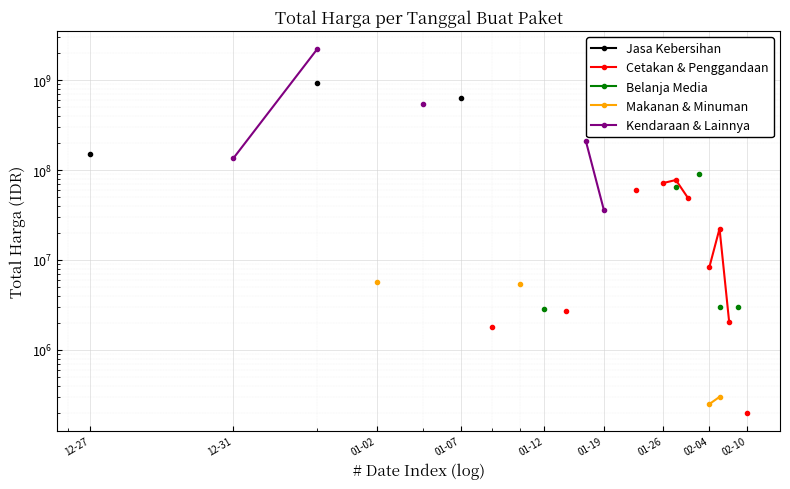

True or false: Kendaraan & Lainnya has more than 1 points higher than both neighbors.

False